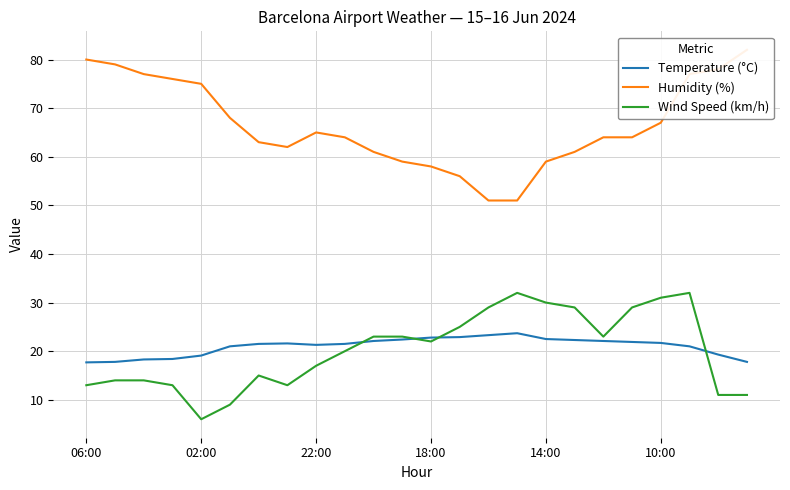

At which category does the chart reach its peak across all series?

23